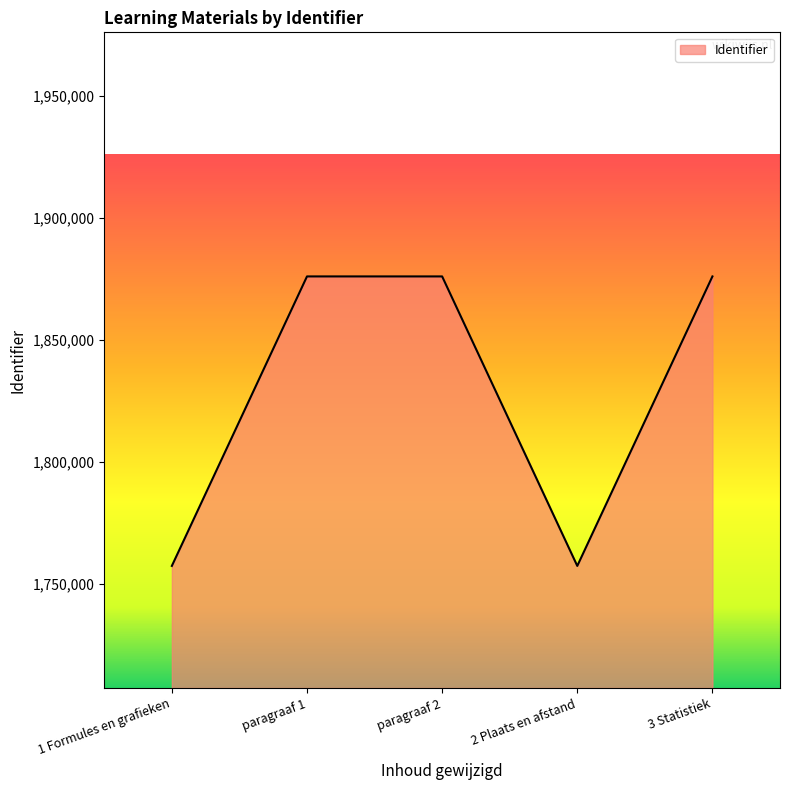

What is the greatest value displayed?

1876117